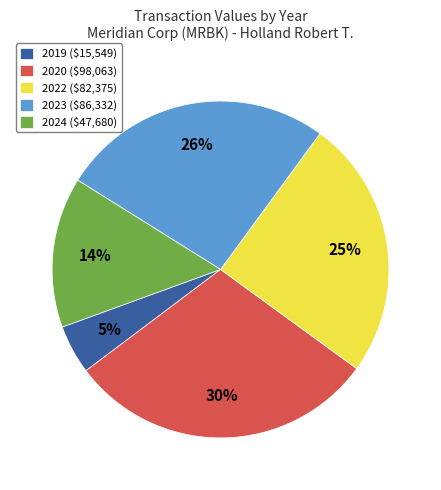

To the nearest percent, what is the average slice percentage?

20%